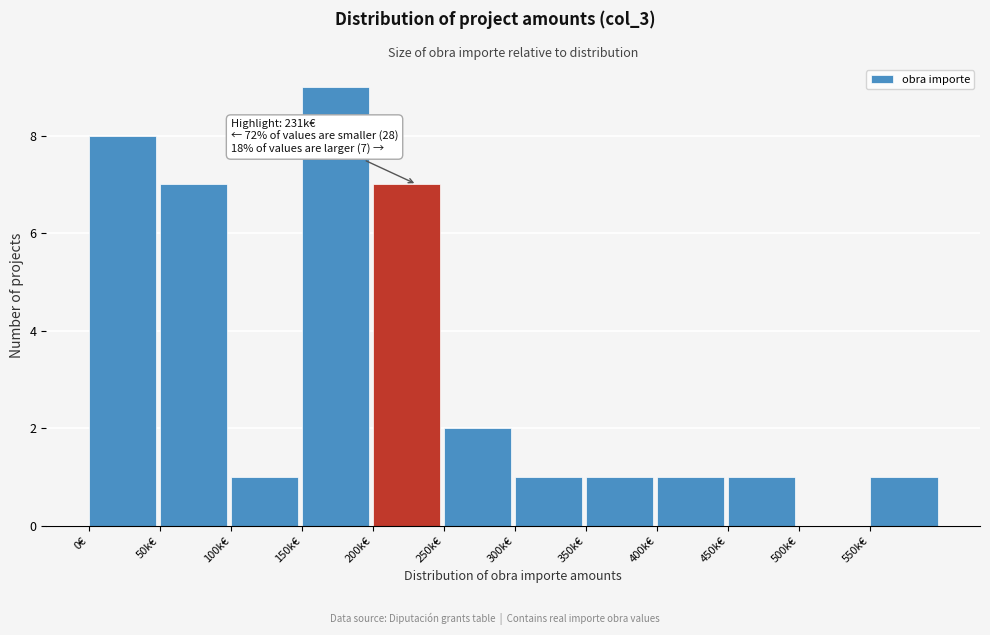

Reading right to left, extract all data points from this chart.

550k€=1	500k€=0	450k€=1	400k€=1	350k€=1	300k€=1	250k€=2	200k€=7	150k€=9	100k€=1	50k€=7	0€=8